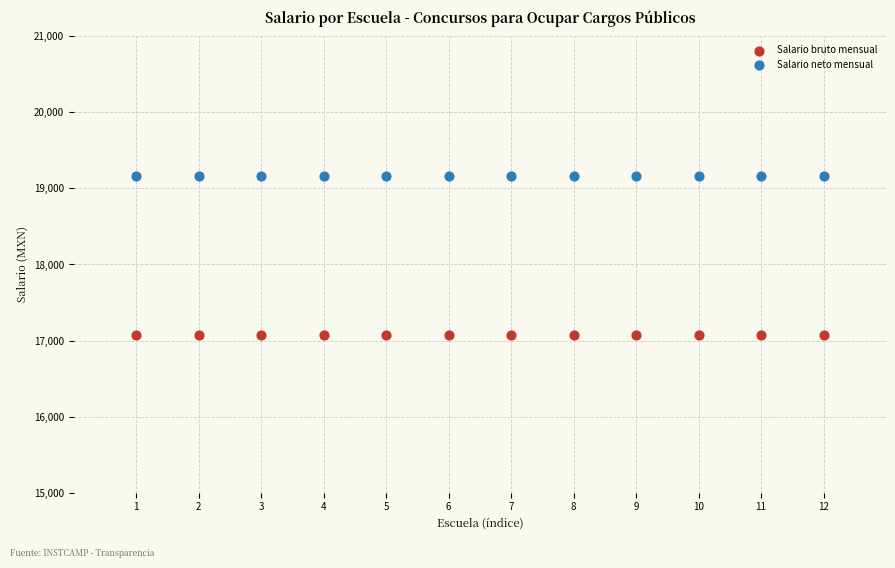

What are all the series names shown in the legend?

Salario bruto mensual, Salario neto mensual